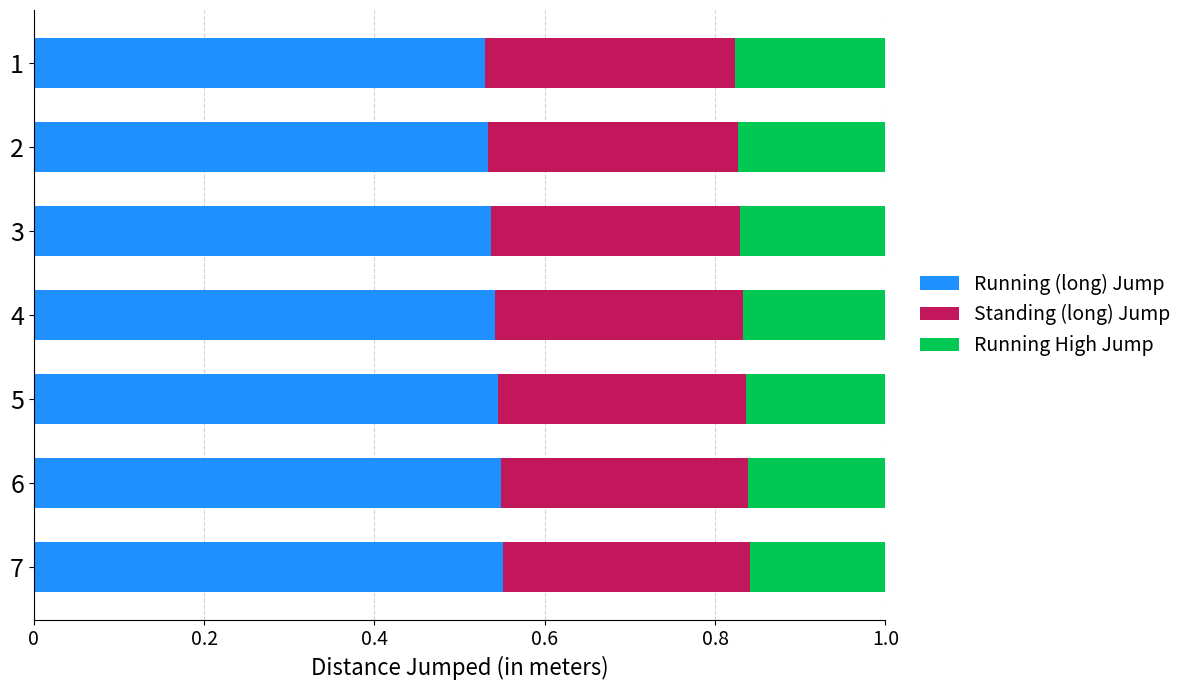

What is the sum of the Running (long) Jump values at 7 and 5?

1.1